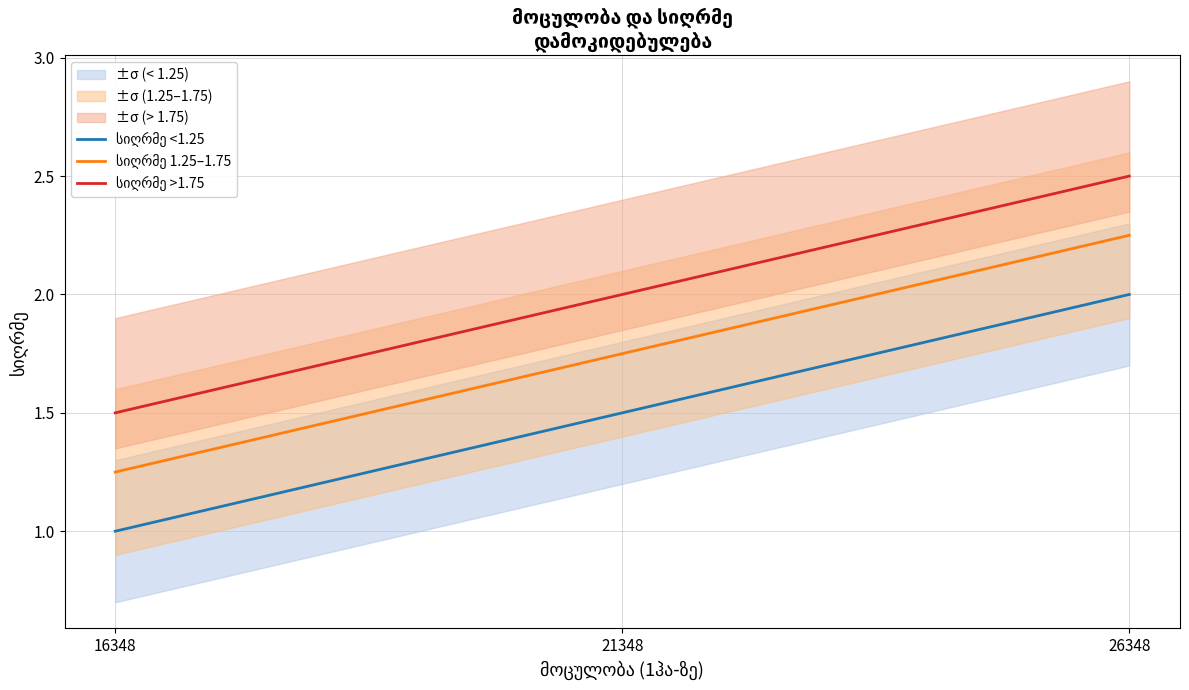

True or false: სიღრმე >1.75 has a value of 1.5 at 16348.

True